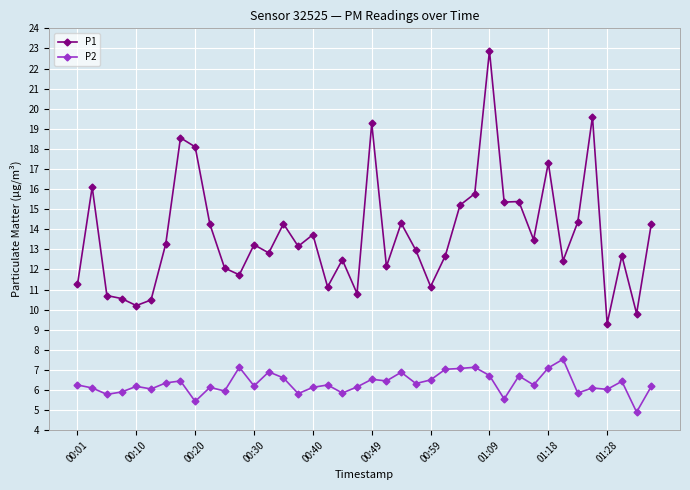

Is this an area chart (filled region under the line)?

No